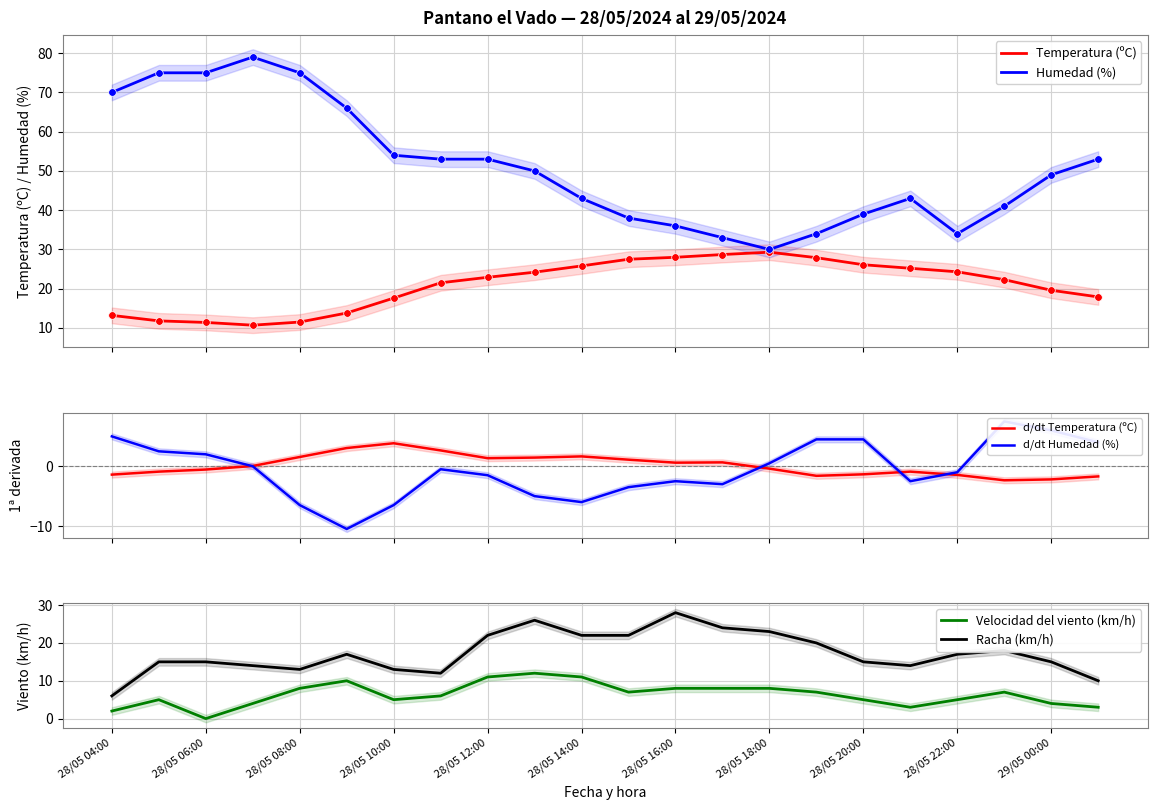

What is the total value across all series at 13?

91.3